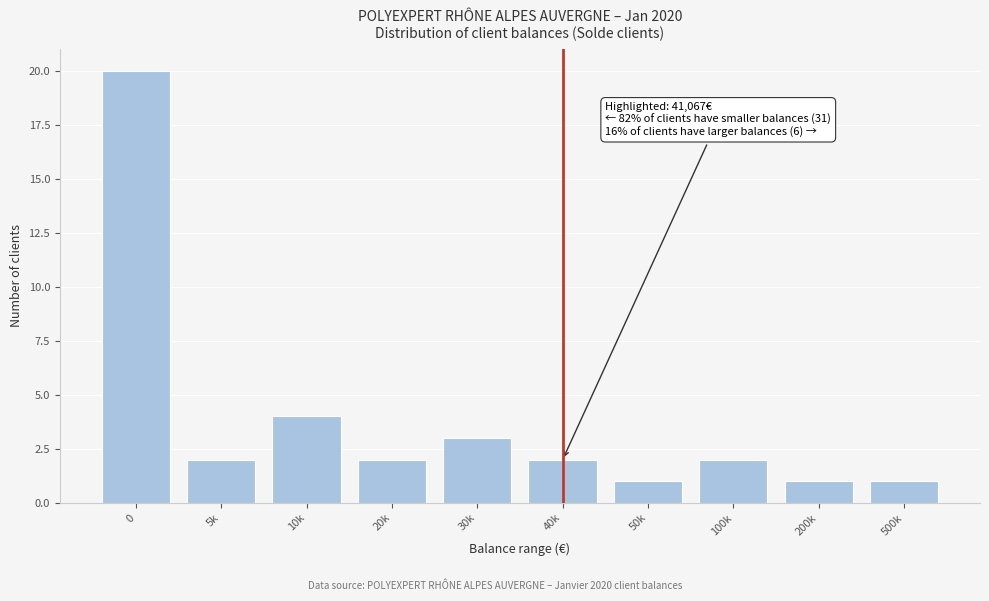

Reading left to right, extract all data points from this chart.

0=20	5k=2	10k=4	20k=2	30k=3	40k=2	50k=1	100k=2	200k=1	500k=1